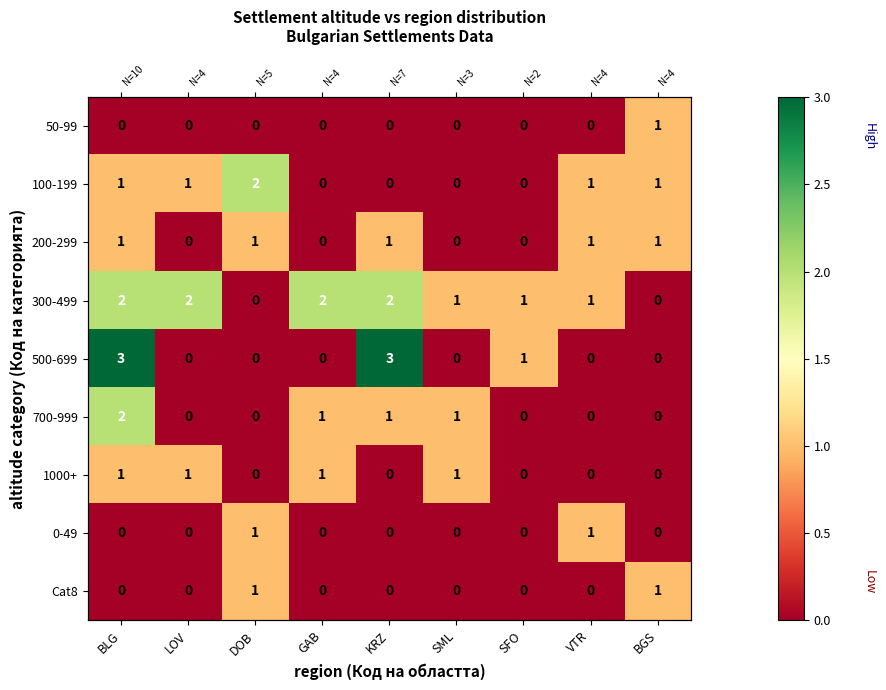

At GAB, list the series in order from smallest to largest.

50-99, 100-199, 200-299, 500-699, 0-49, Cat8, 700-999, 1000+, 300-499